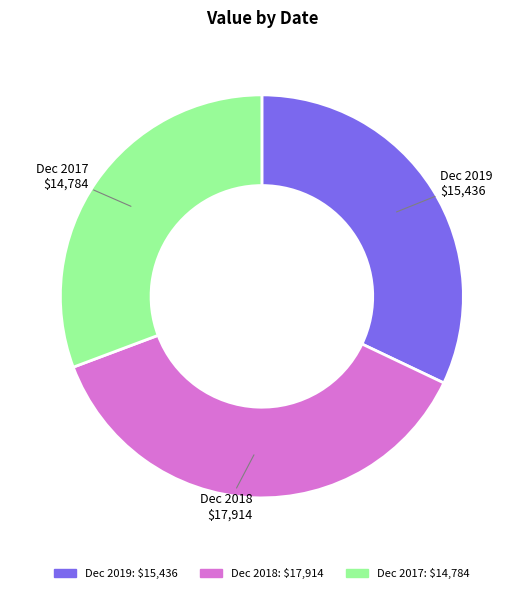

What is the ratio of the value at Dec 2017 to the value at Dec 2018?

0.8